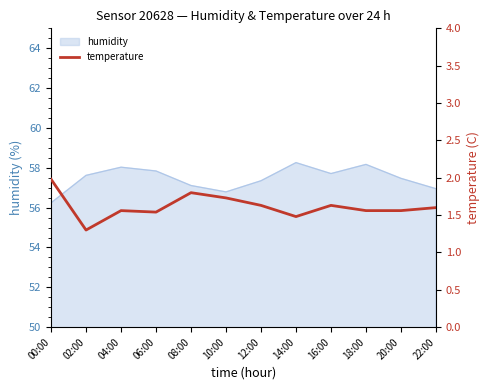

What is the value of the 5th point from the left?

1.8